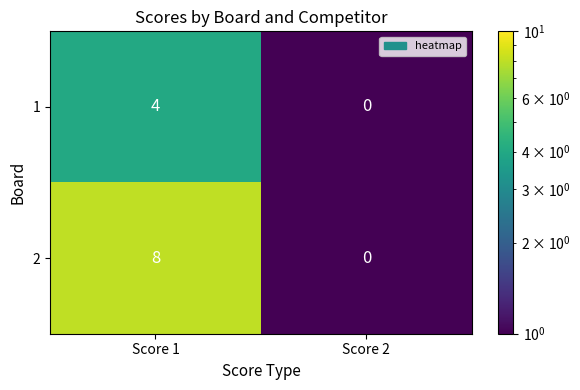

Which series changed the most between Score 1 and Score 2?

2